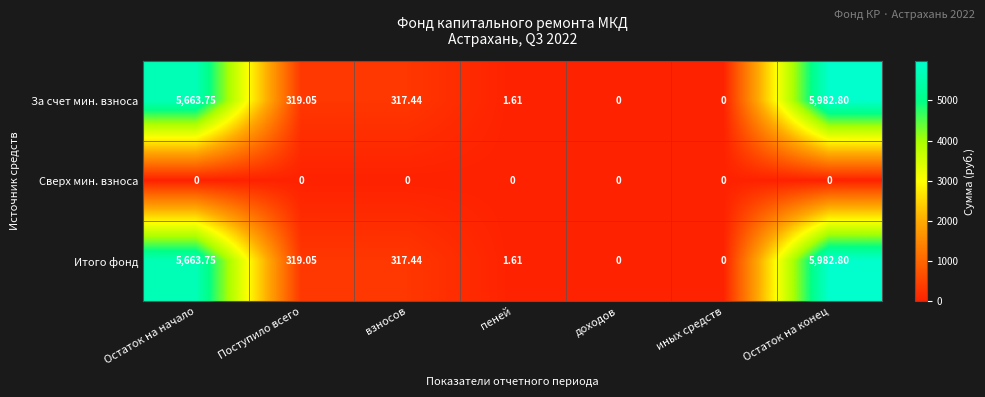

At which label does За счет мин. взноса first exceed 317?

Остаток на начало